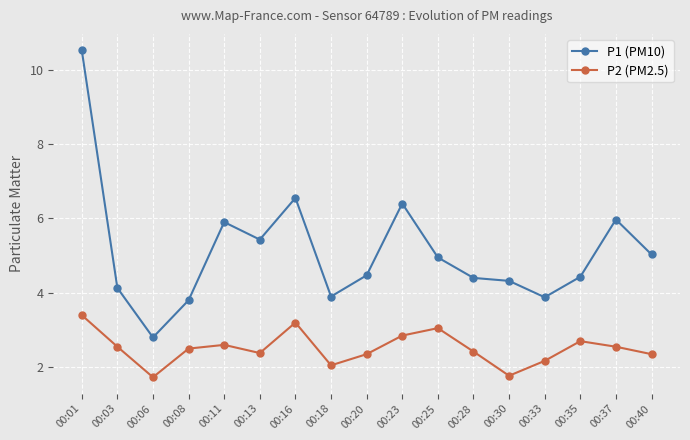

What is the greatest value displayed?

10.5